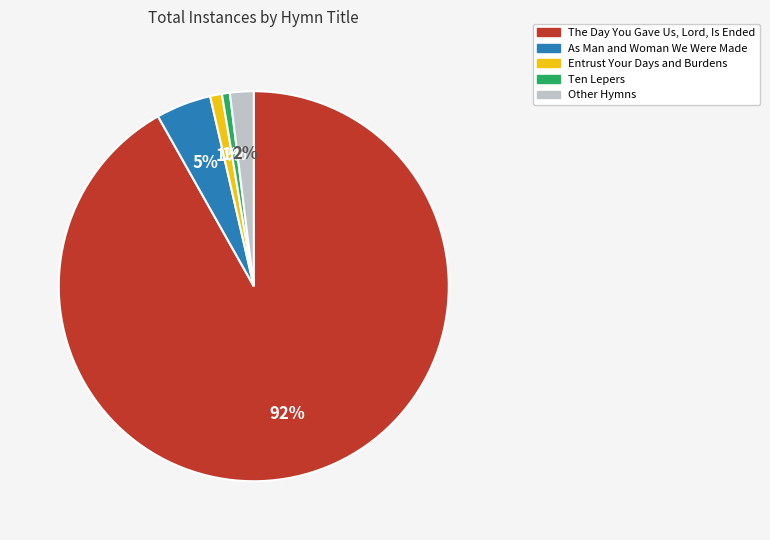

Which category has the biggest portion of the pie?

The Day You Gave Us, Lord, Is Ended